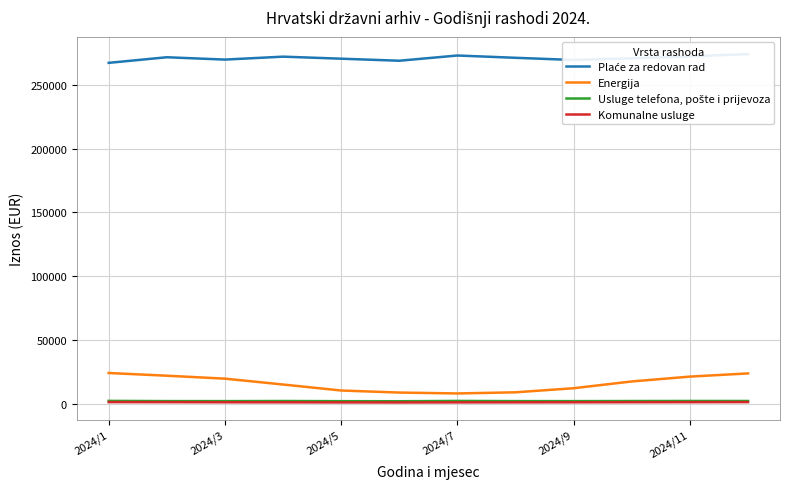

Which series has the largest range (max minus min)?

Energija